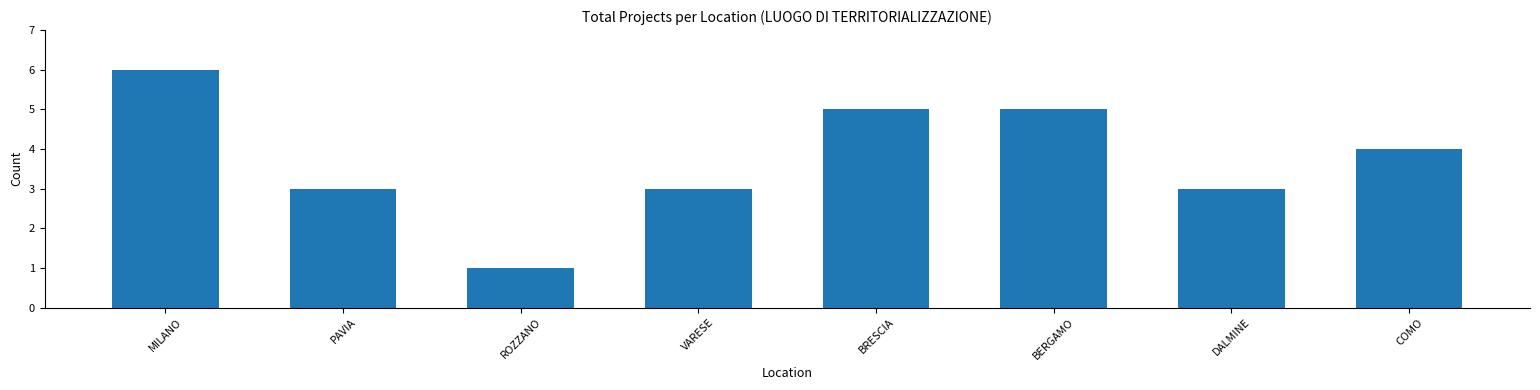

What is the ratio of the value at BERGAMO to the value at MILANO?

0.8